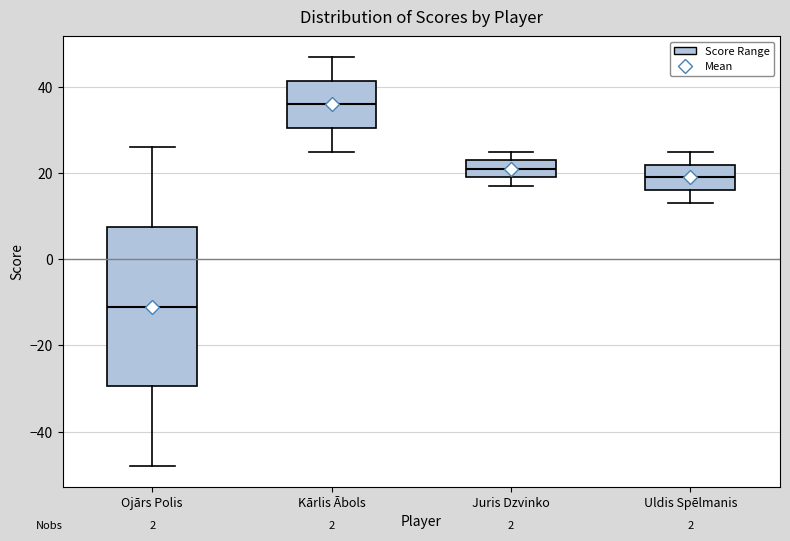

Comparing the boxes themselves (not the whiskers), which one is the tallest?

Ojārs Polis